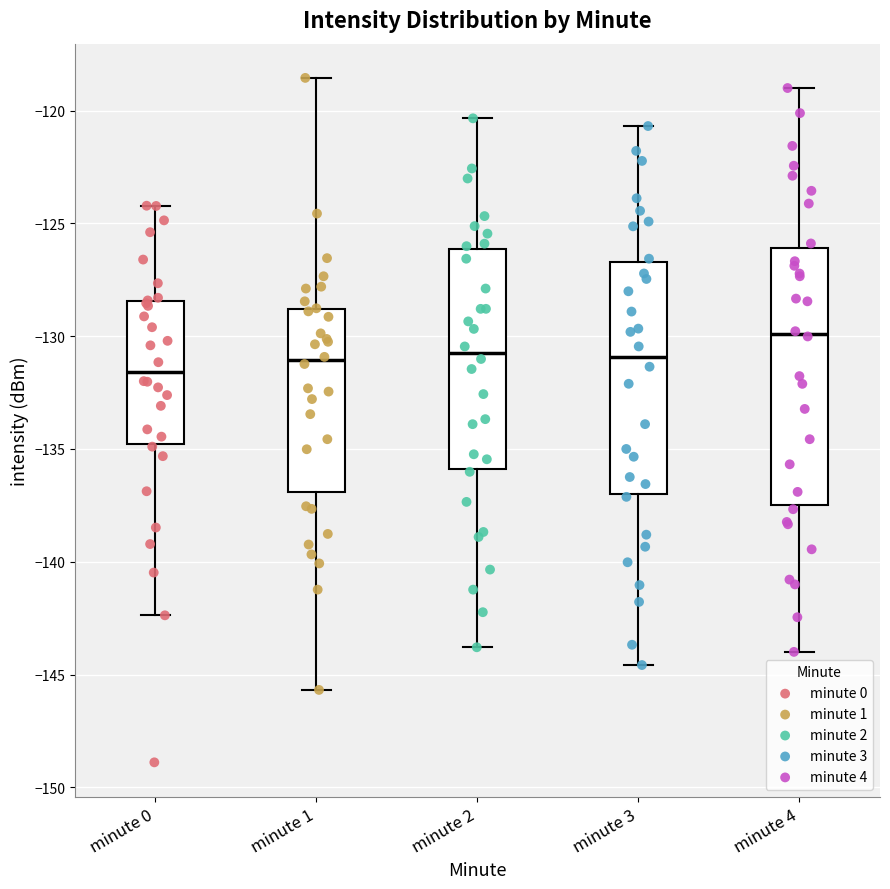

Which box is the tallest, from its lower edge to its upper edge?

minute 4